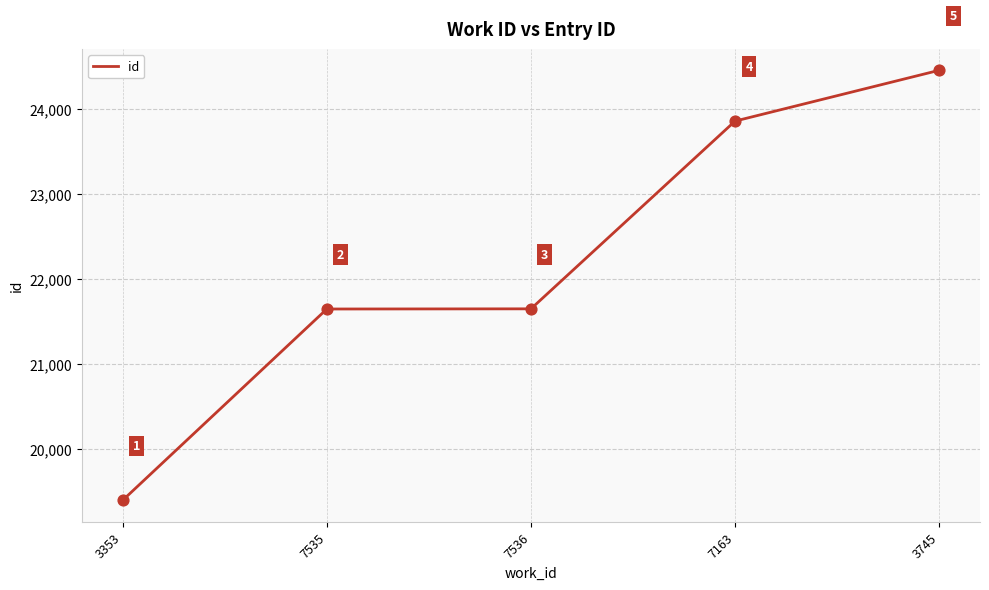

What is the change in value from 3353 to 7535?

+2251